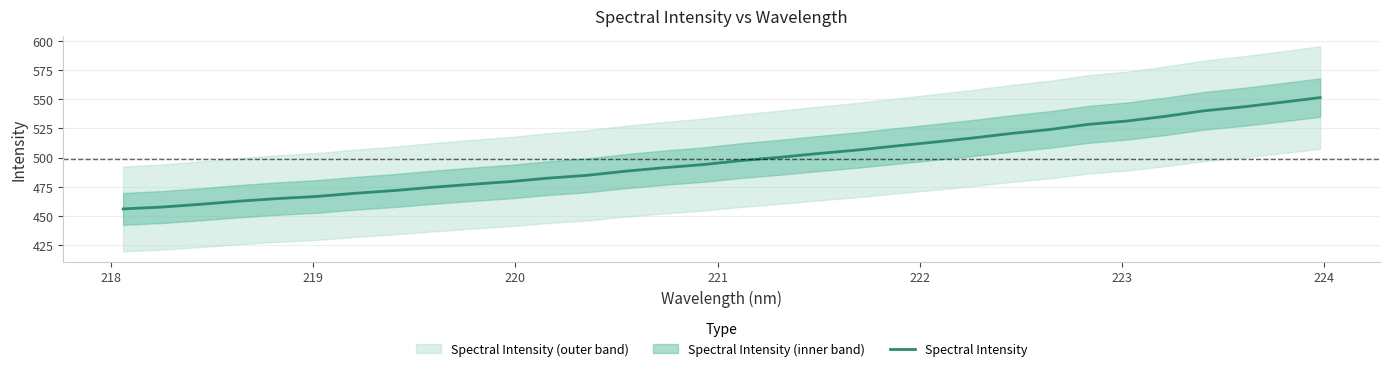

What is the highest value of the Spectral Intensity series?

551.5